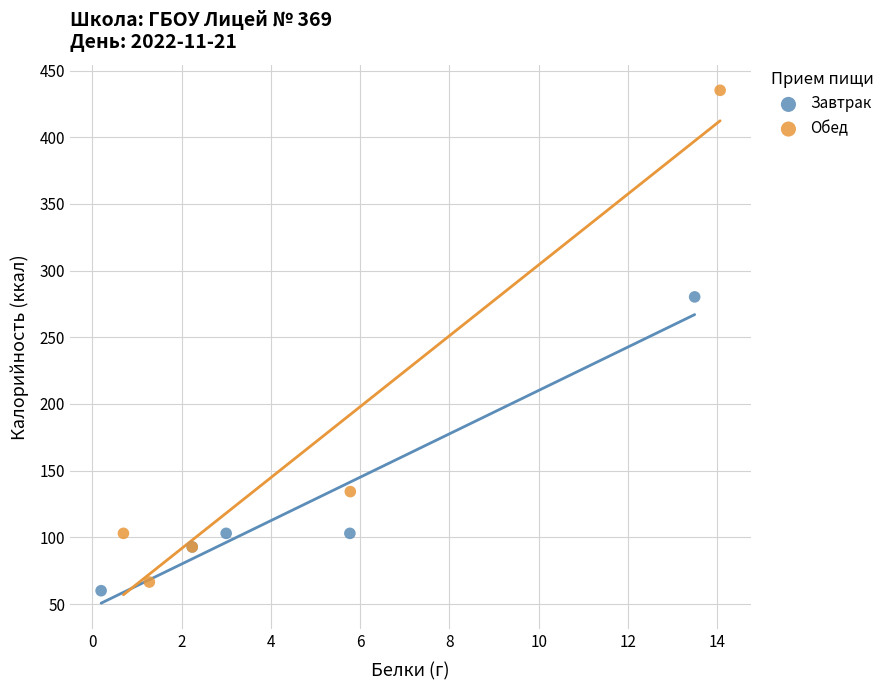

Which series has the largest Y range (max minus min)?

Обед